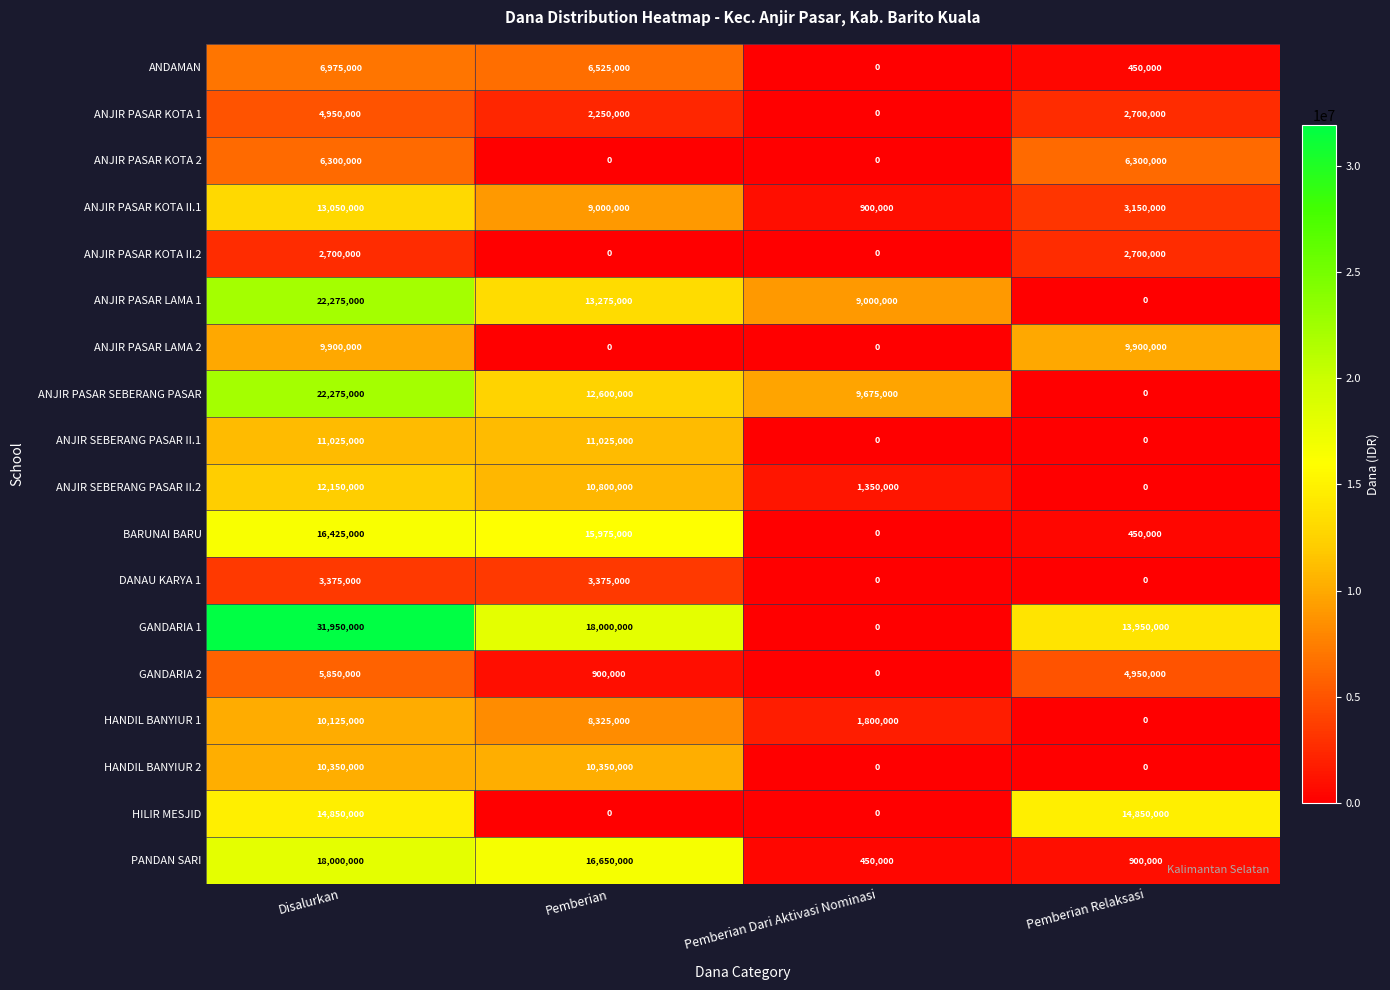

What is the spread (max minus min) of values at Pemberian Dari Aktivasi Nominasi?

9675000